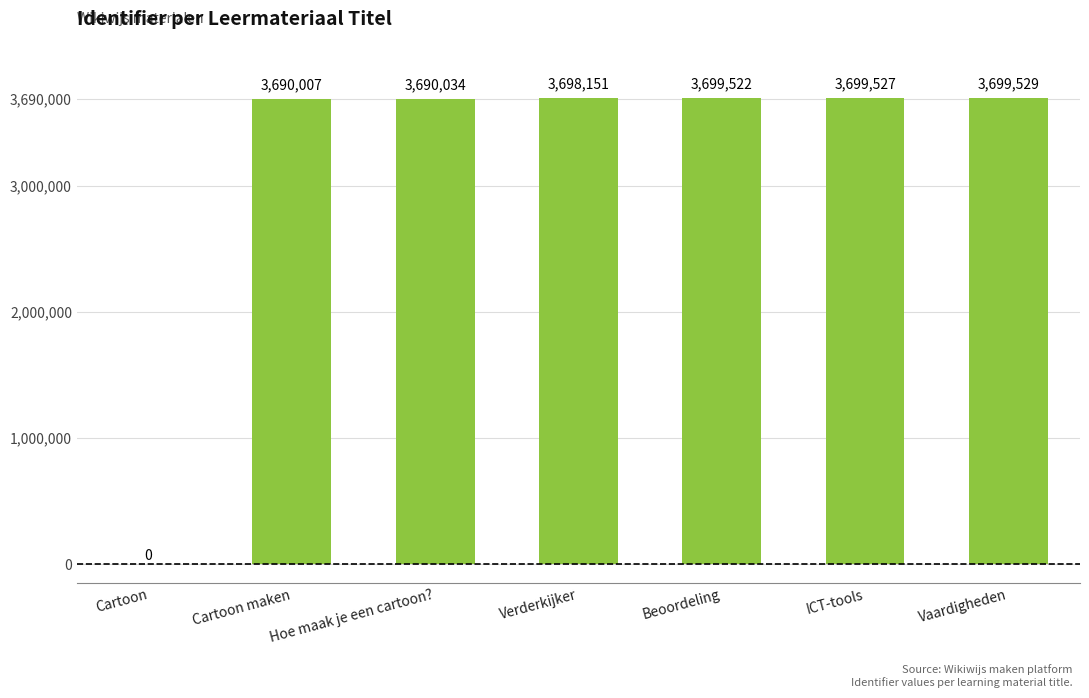

True or false: the data shows 2316493 at Hoe maak je een cartoon?.

False